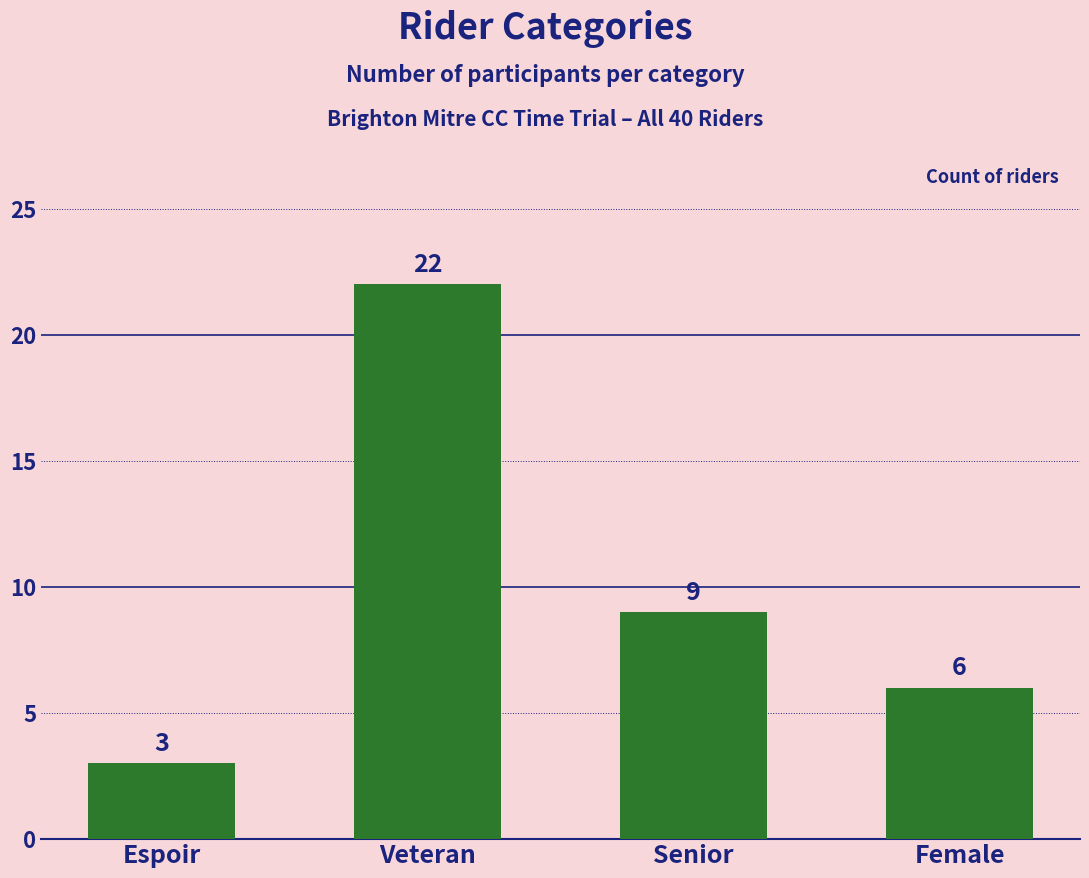

Reading left to right, what are all the values shown in this chart?

Espoir=3	Veteran=22	Senior=9	Female=6